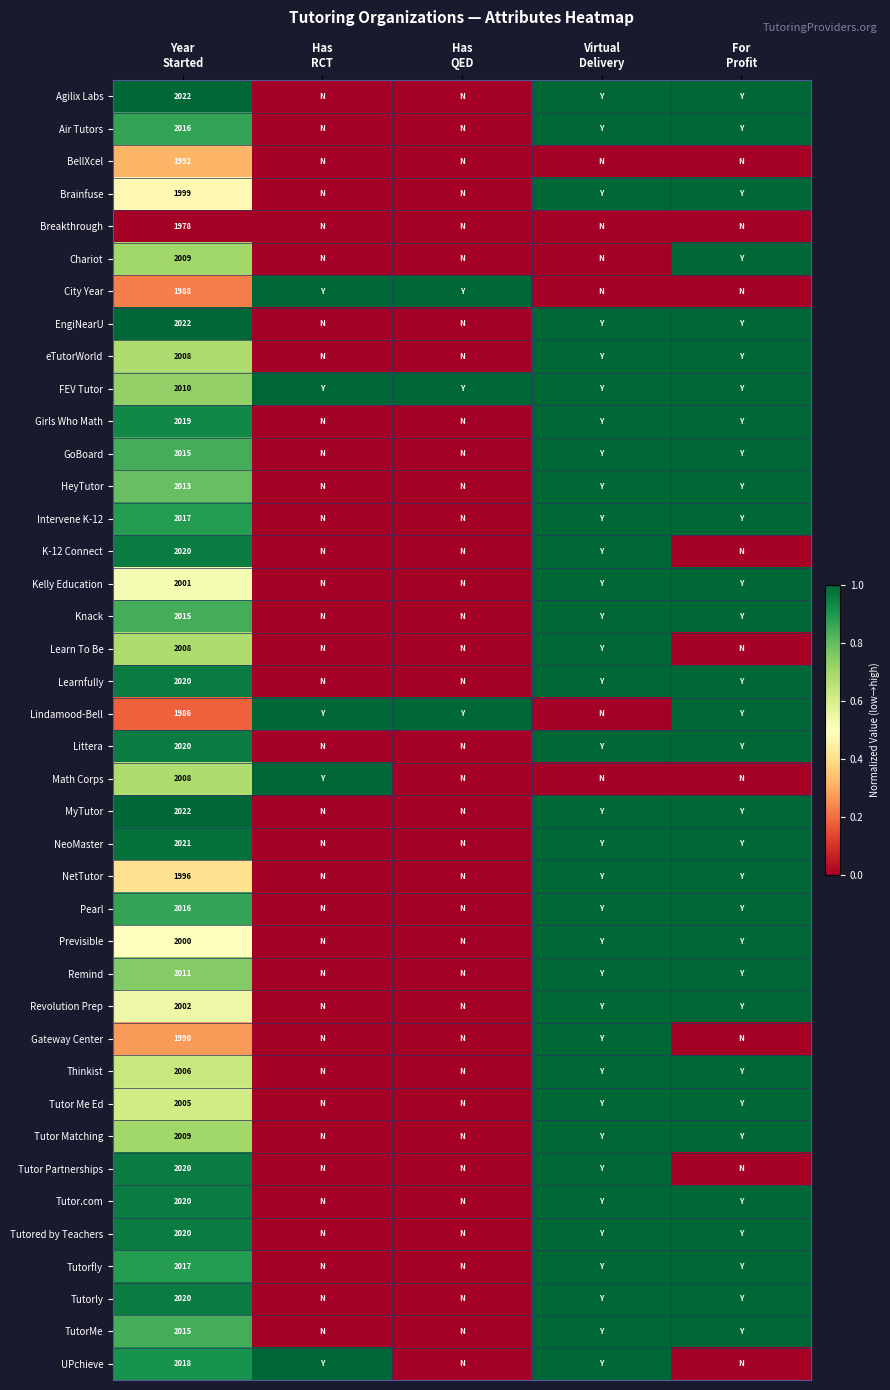

At which category is the sum across all series the highest?

Virtual
Delivery